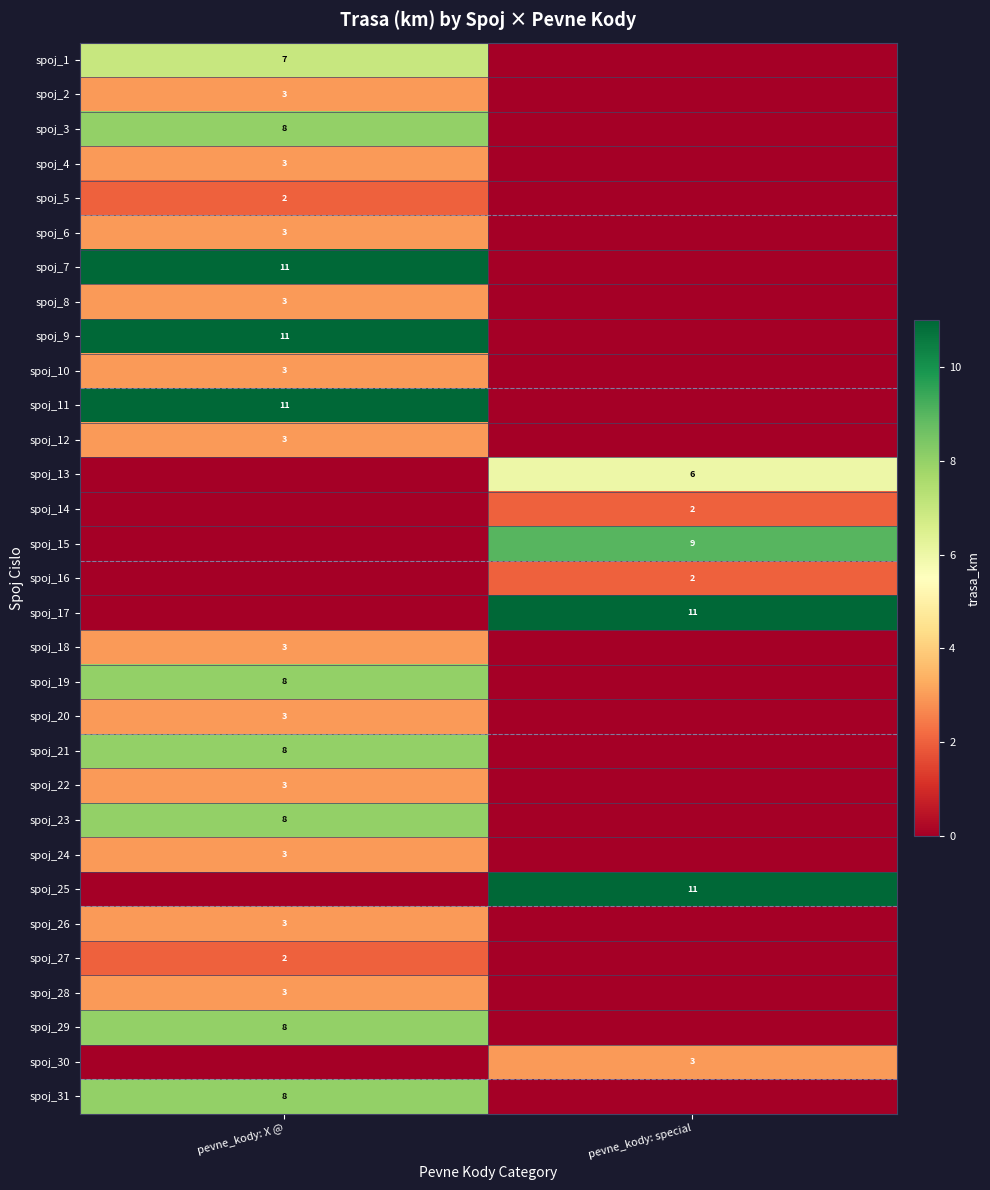

Is it true that spoj_24 equals 5 at pevne_kody: X @?

False